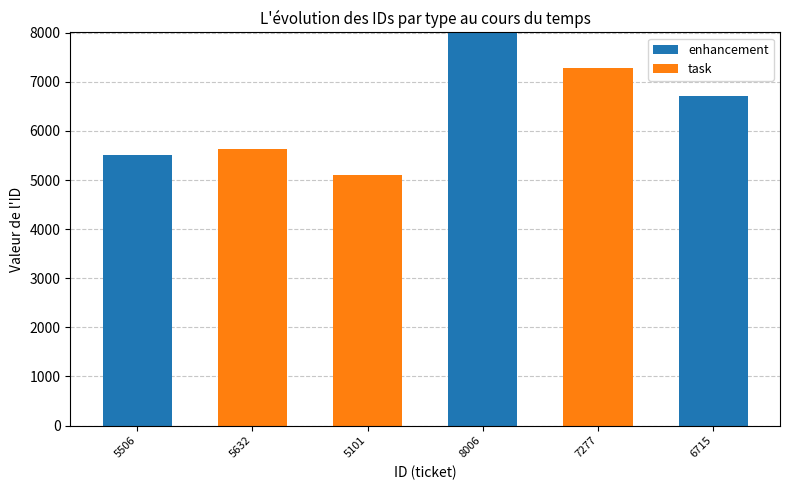

At which label does enhancement reach its peak?

8006